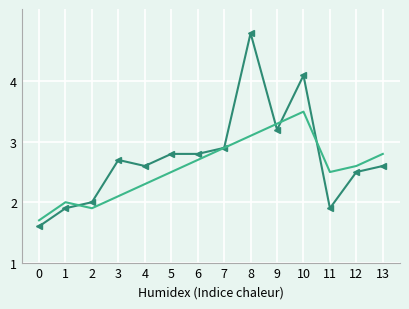

What is the total value across all series at 5?

5.3